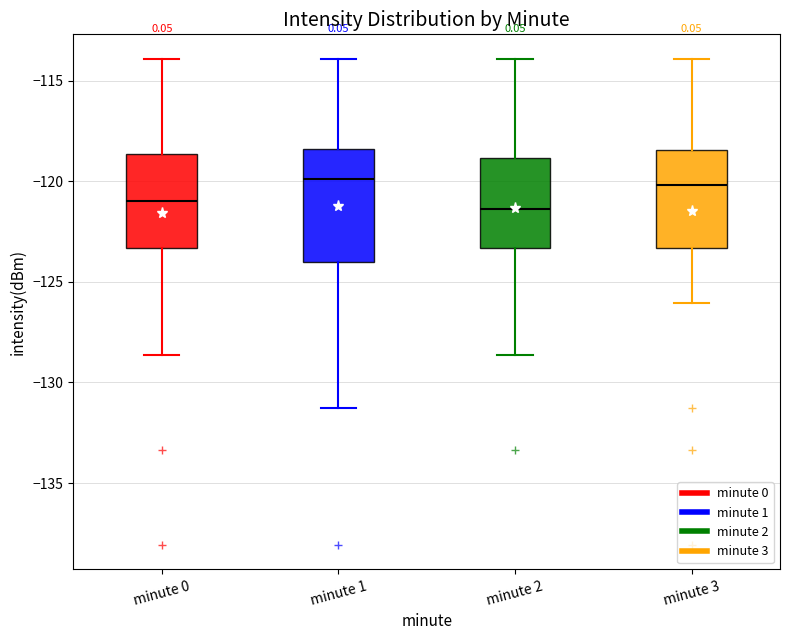

Reading left to right, read every box against the y-axis: the position of its median line, the range the box covers, and the ends of its whiskers. The values are not printed on the chart, so give them approximately, as read against the axis.

minute 0: median -121.0, box -123.5 to -118.5, whiskers -128.5 to -114.0
minute 1: median -120.0, box -124.0 to -118.5, whiskers -131.5 to -114.0
minute 2: median -121.5, box -123.5 to -119.0, whiskers -128.5 to -114.0
minute 3: median -120.0, box -123.5 to -118.5, whiskers -126.0 to -114.0